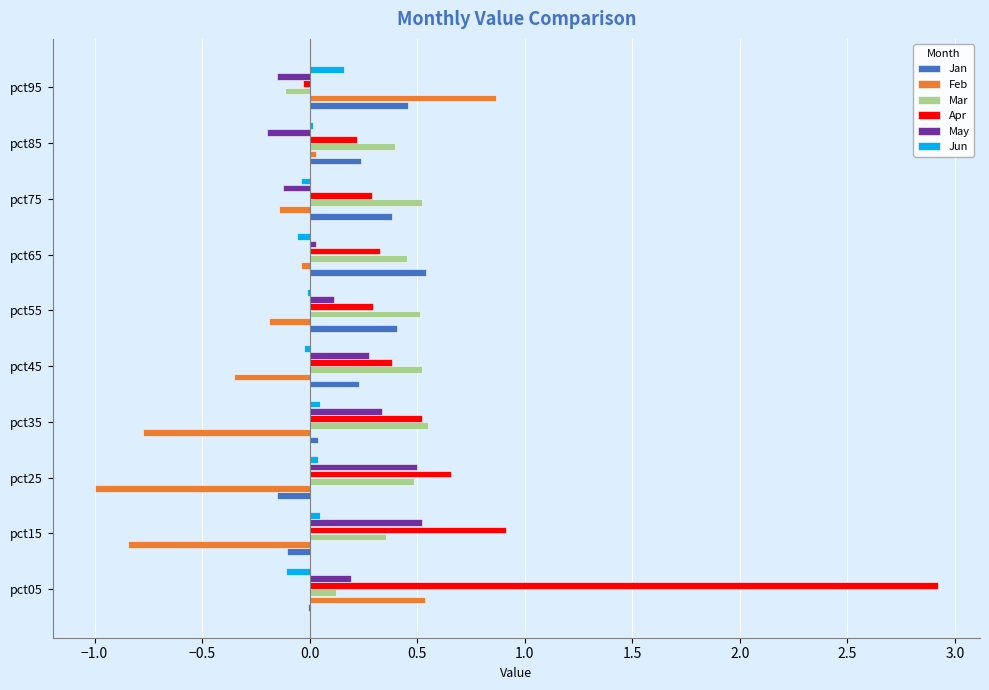

Which series has the widest spread of values?

Apr